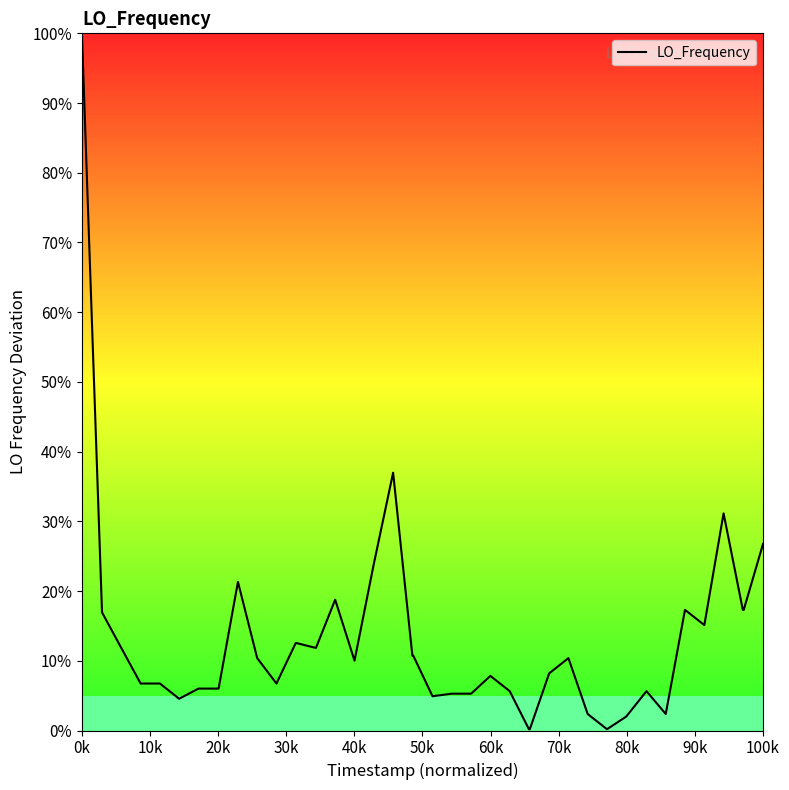

What is the difference between the maximum and minimum values?

99.8